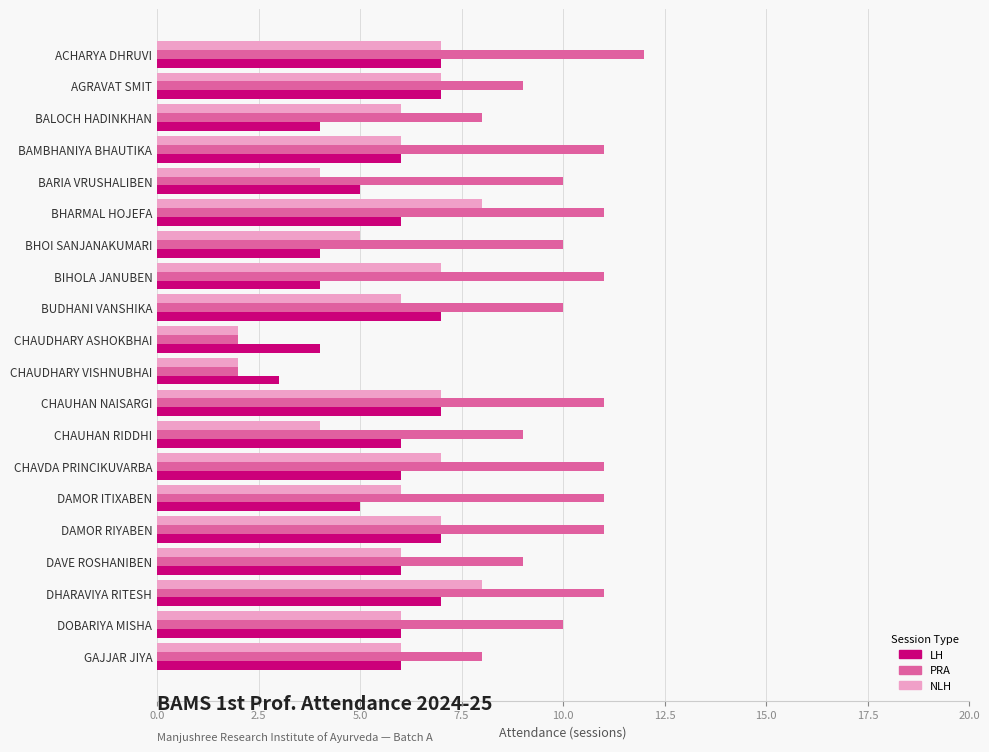

What is the greatest value displayed?

12